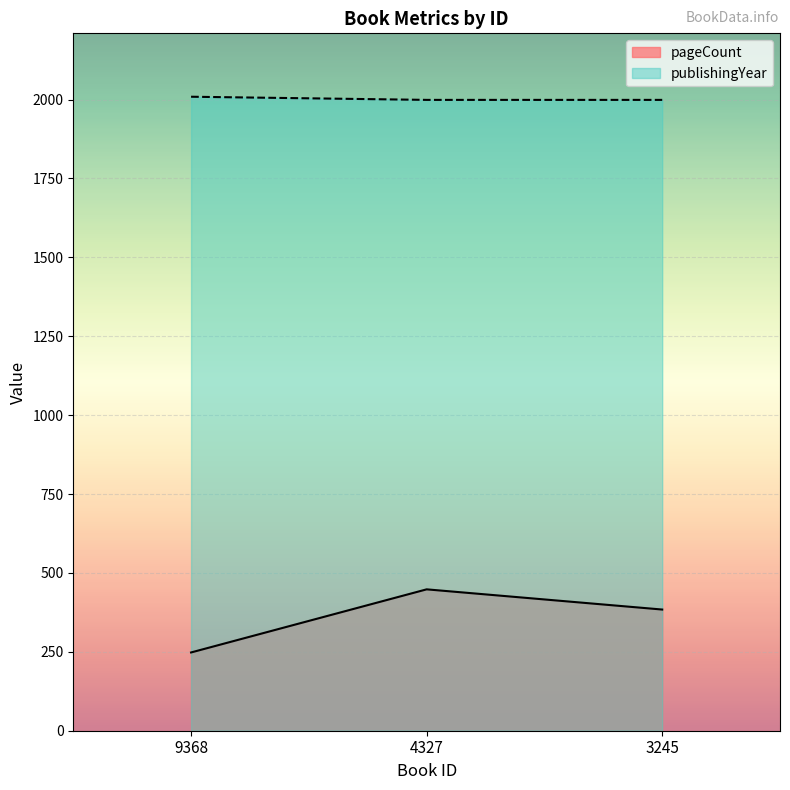

At which label does publishingYear reach its peak?

9368